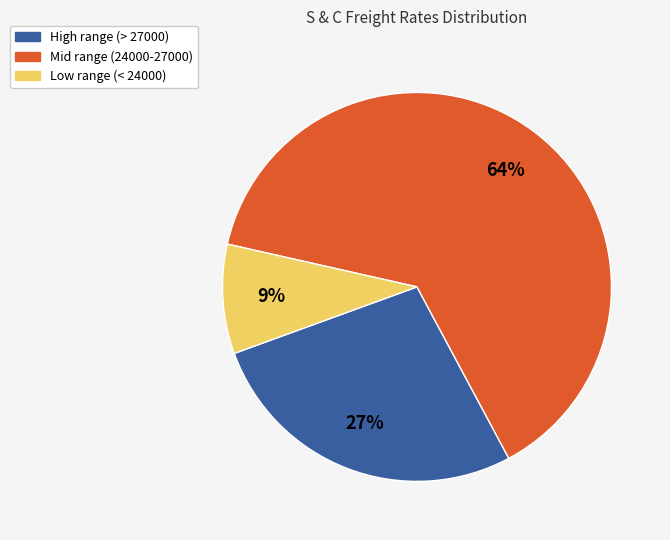

How many segments does this pie chart have?

3